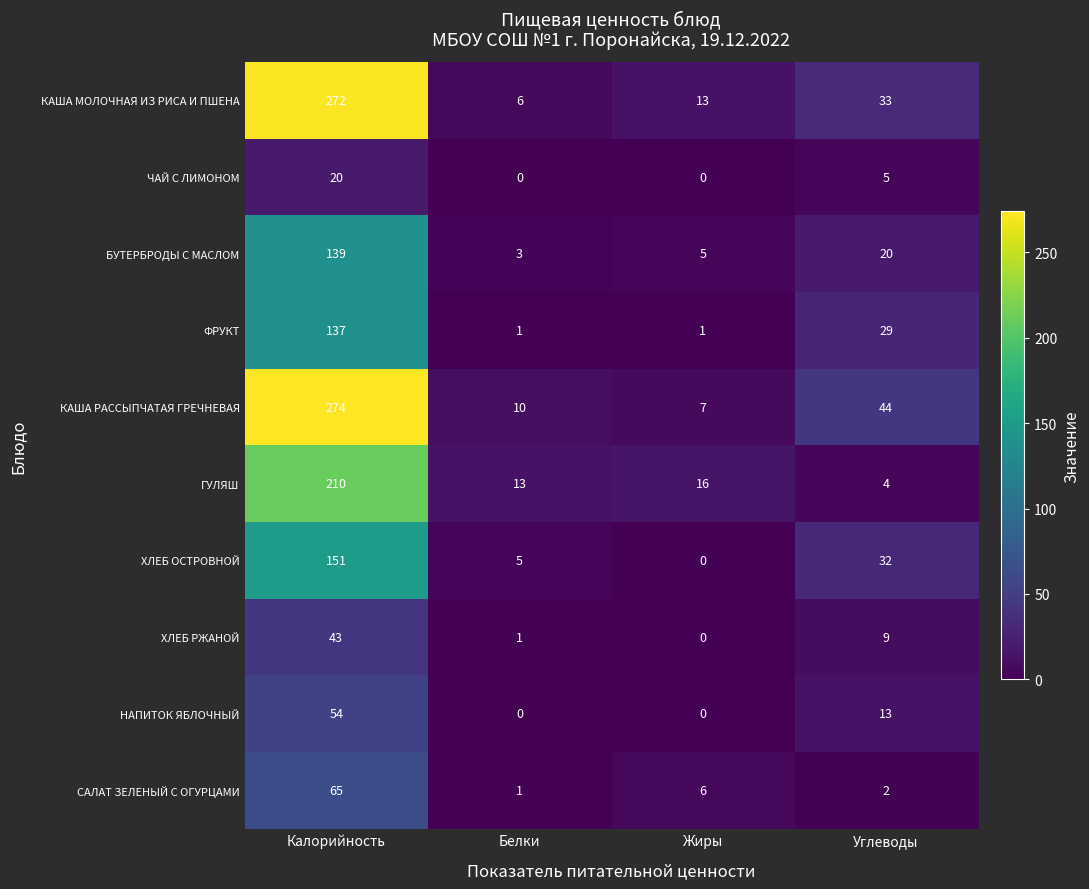

What is the difference between the second highest and minimum values in the ХЛЕБ ОСТРОВНОЙ series?

32